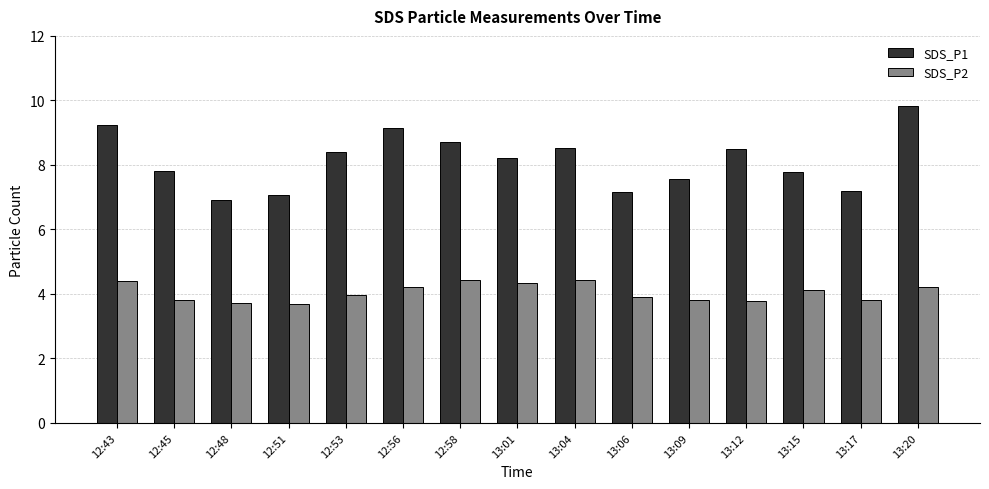

List the series in order of their peak value, lowest first.

SDS_P2, SDS_P1